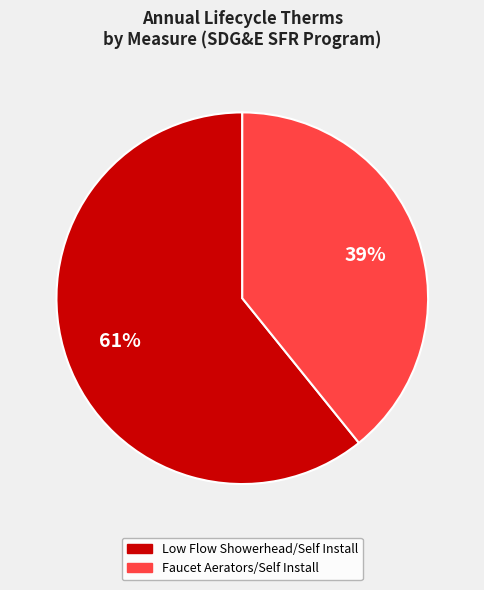

Does any single category account for the majority?

Yes